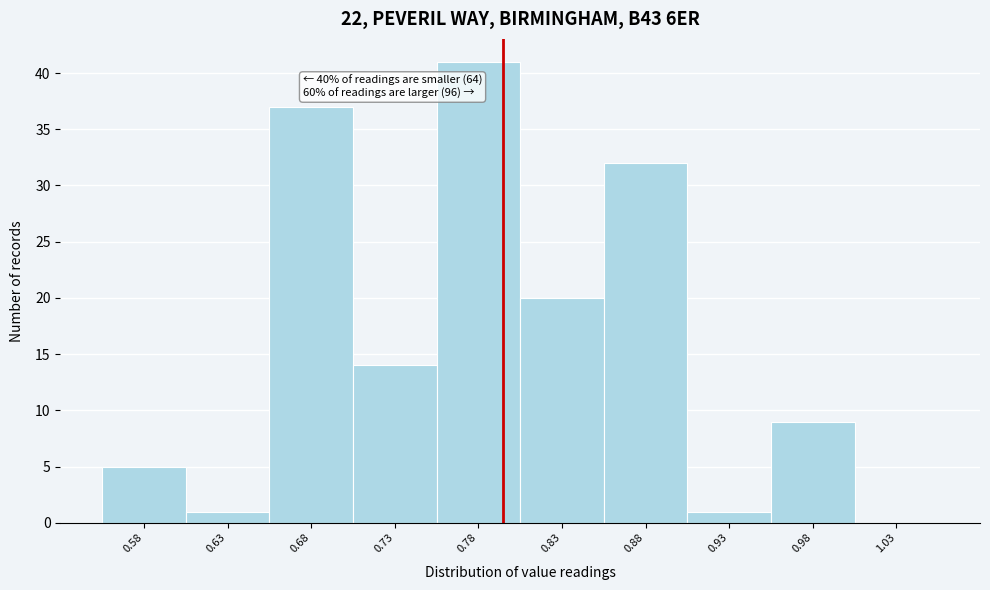

Over which range of the x-axis is the bar tallest?

0.75 to 0.80